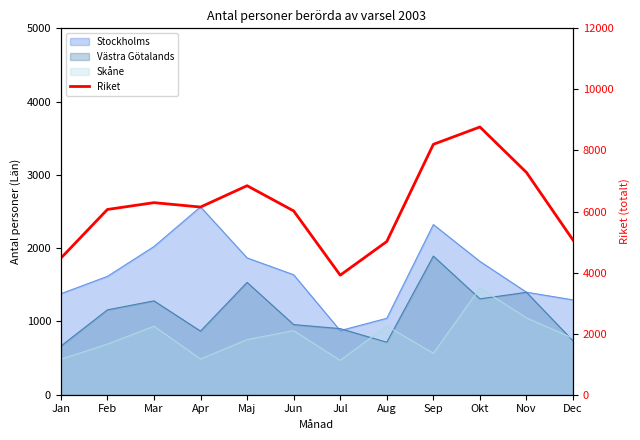

How many categories are shown in the chart?

12